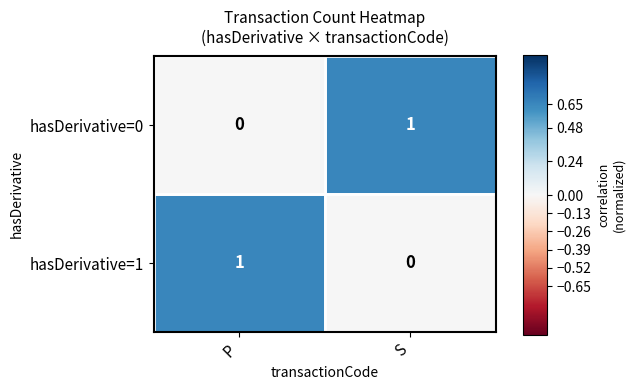

Where is hasDerivative=0 nearest to the value 0?

P